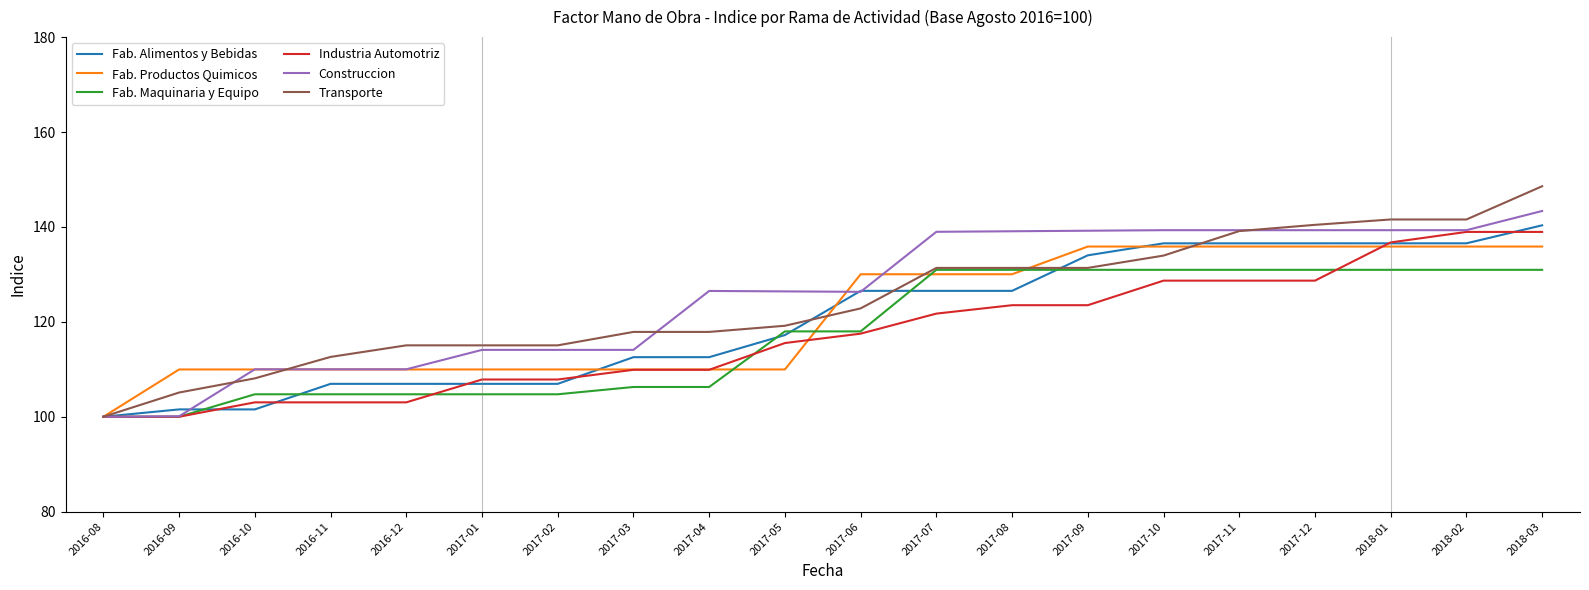

What is the lowest value of the Transporte series?

100.0